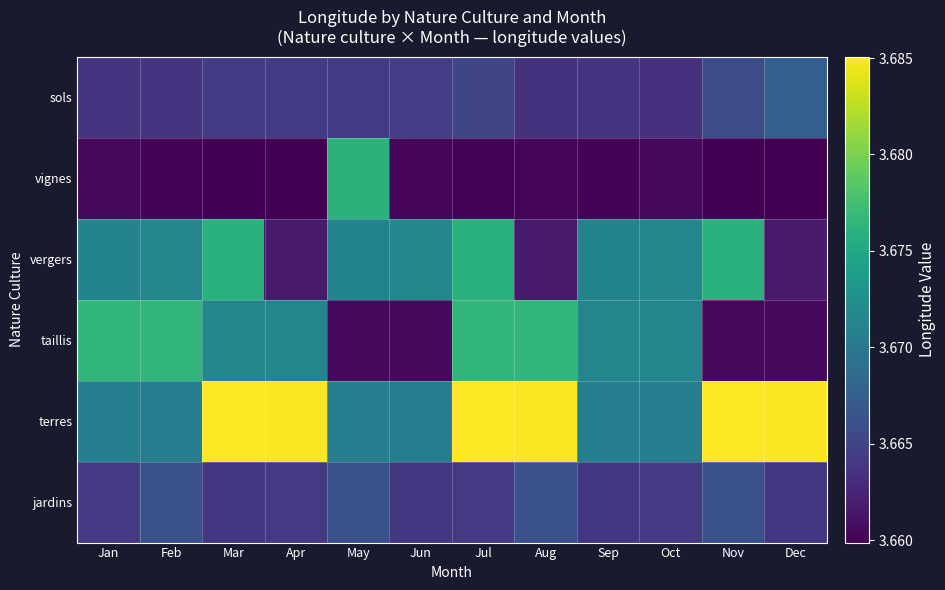

Which label corresponds to the smallest value in the chart?

Apr